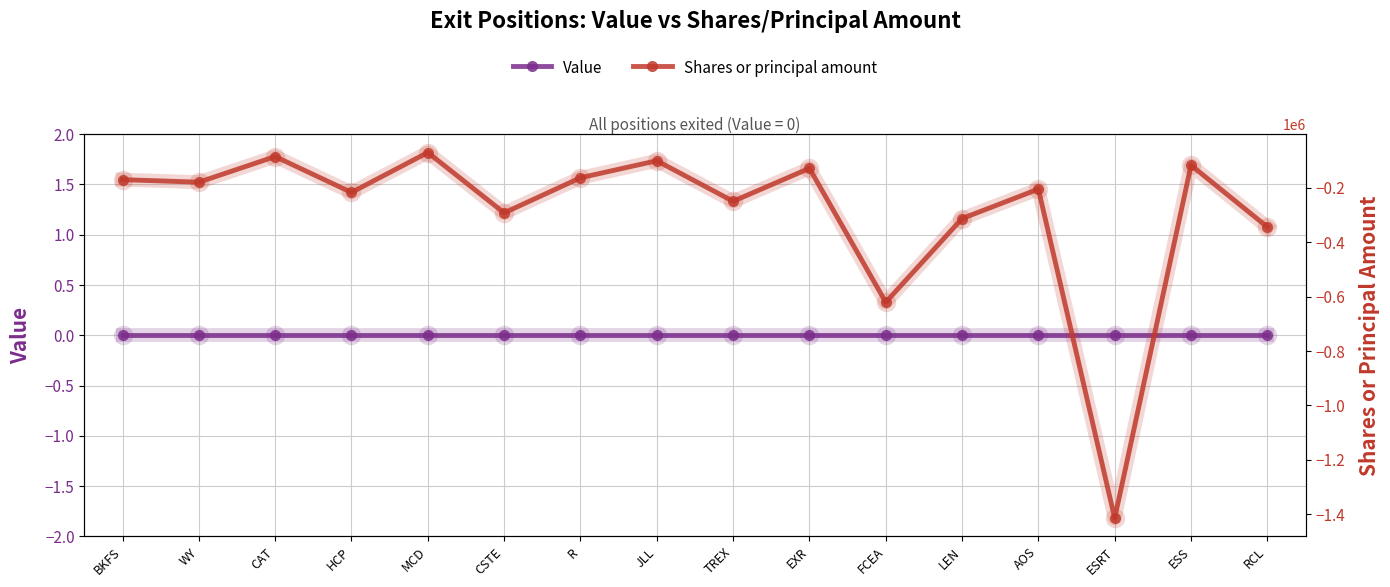

What is the approximate value of Shares or principal amount at JLL?

-100394